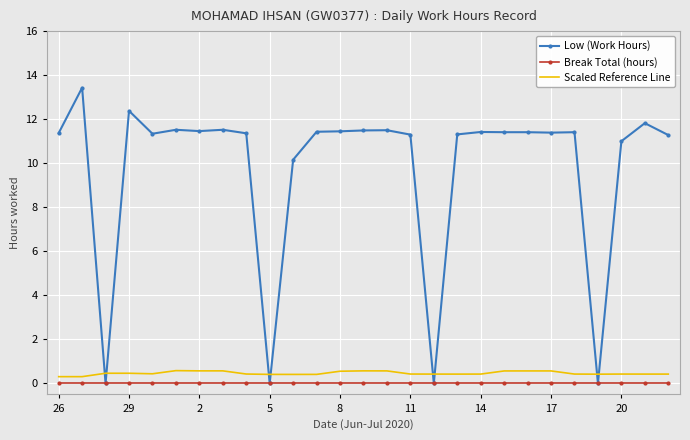

Which series has the widest spread of values?

Low (Work Hours)